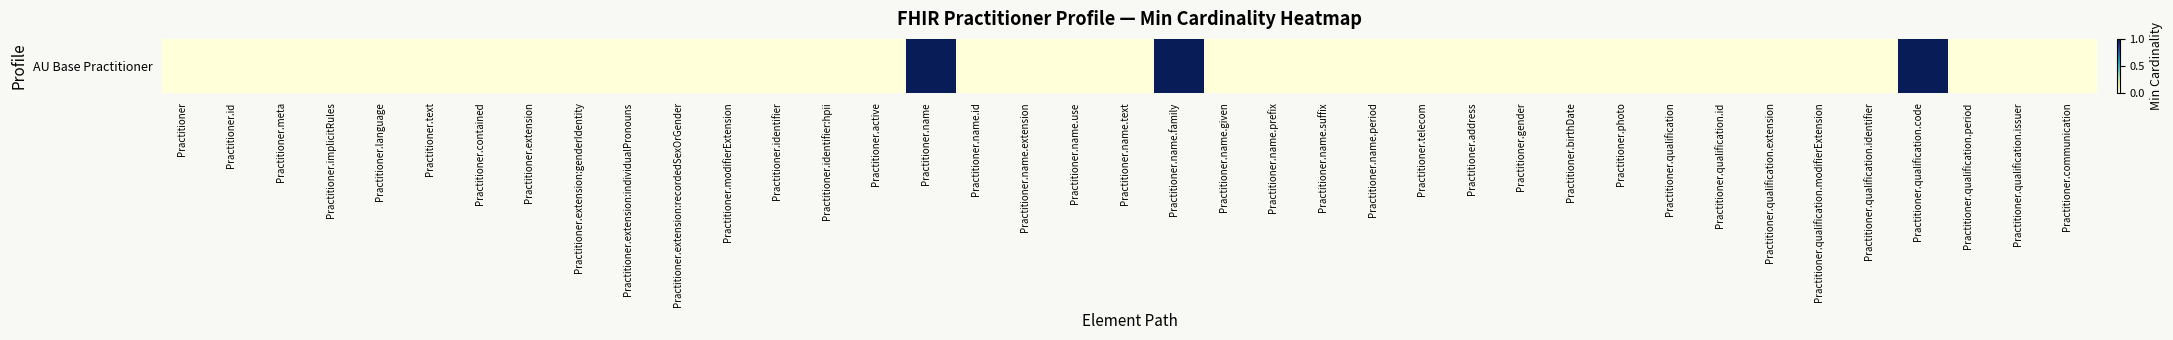

How many values exceed 0?

3